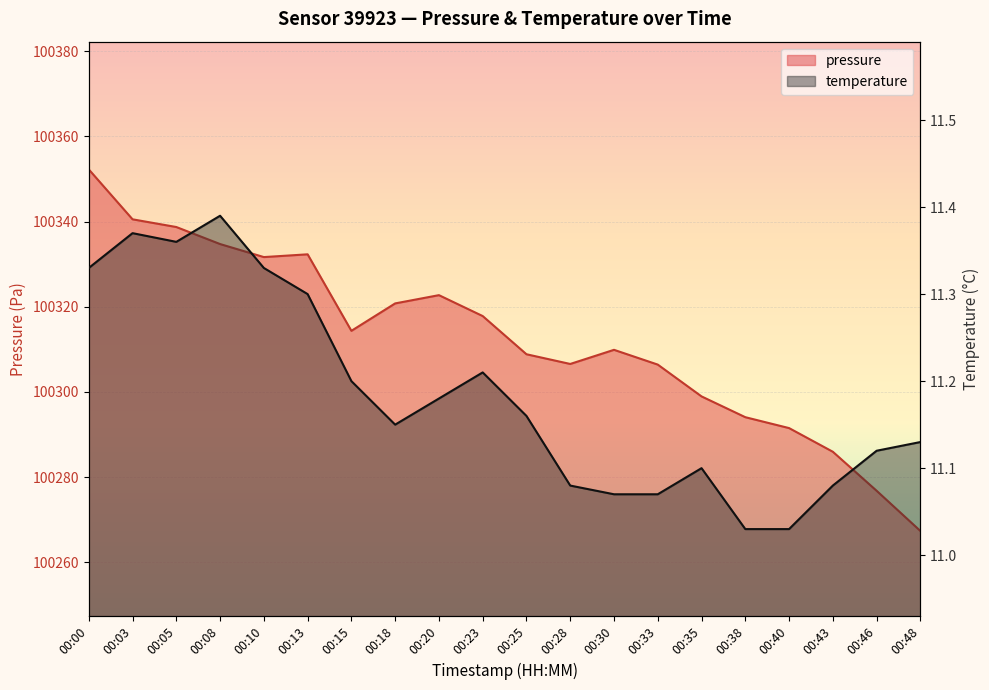

True or false: pressure and temperature cross at least once.

False